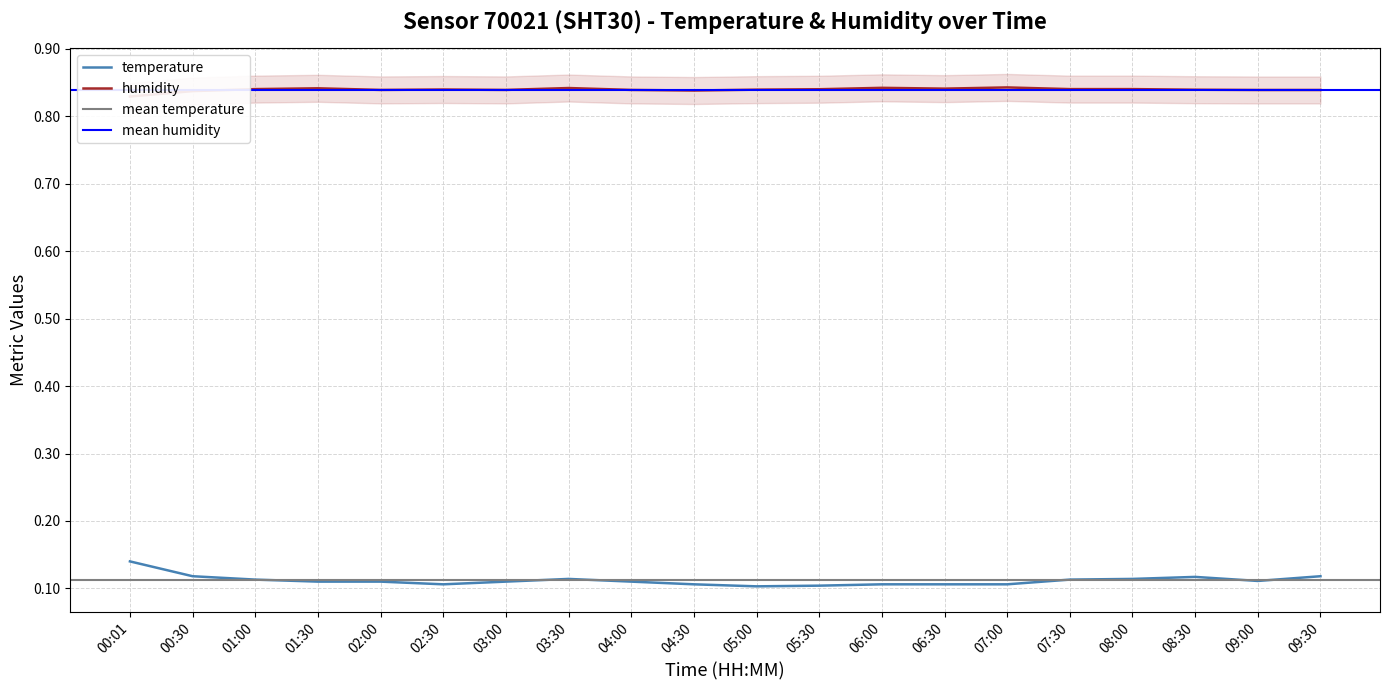

The humidity series shows 0.5 at 05:00. True or false?

False